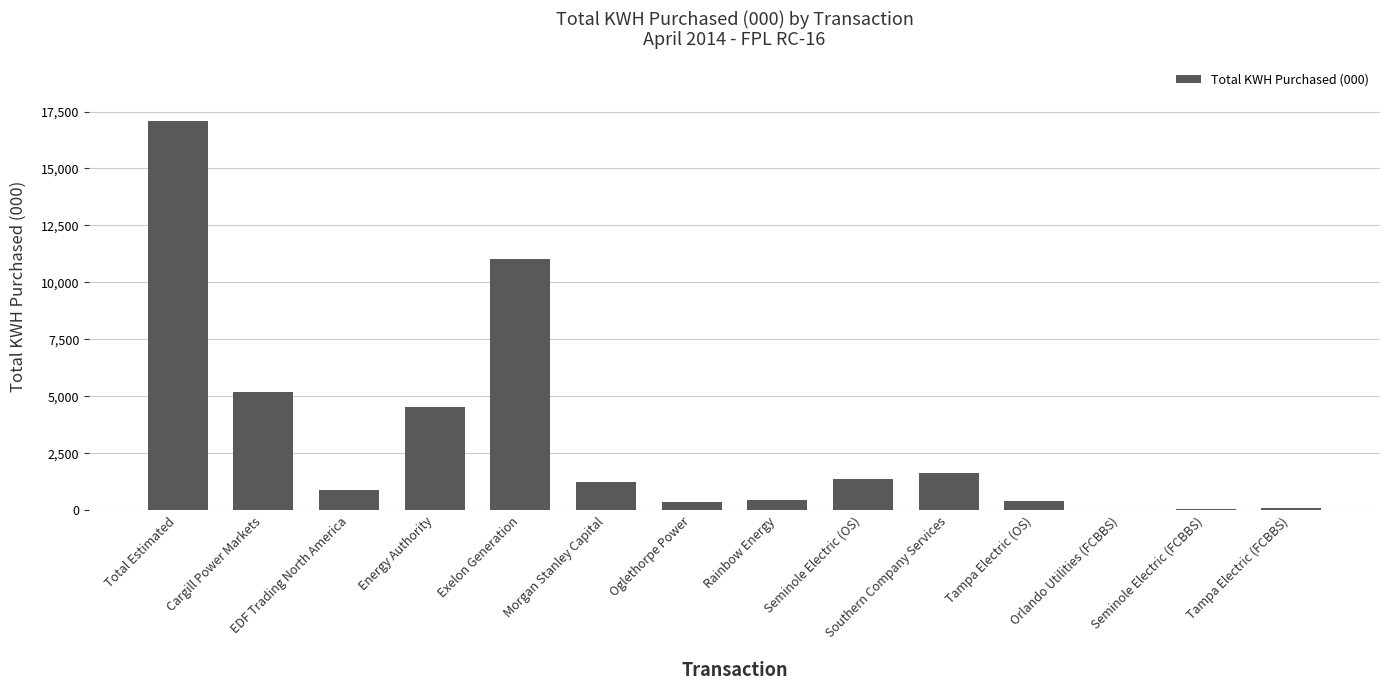

True or false: the data shows 400 at Tampa Electric (OS).

True